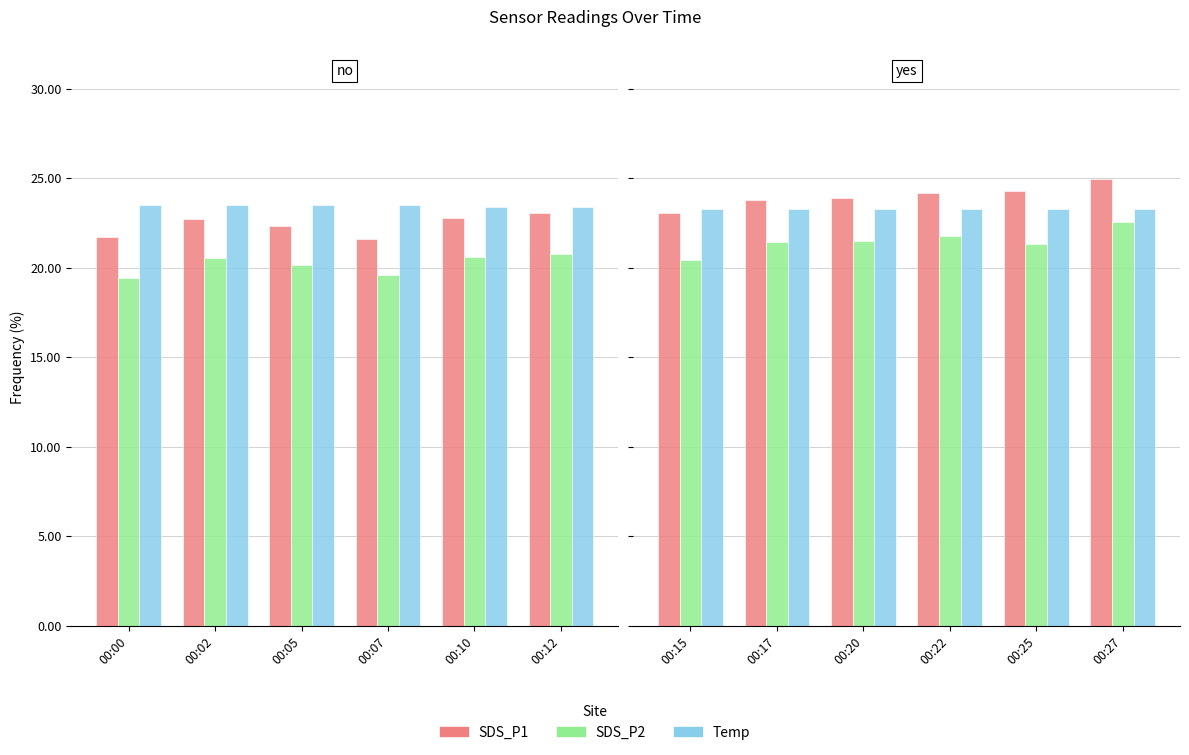

How many values in the SDS_P1 series exceed 24?

3